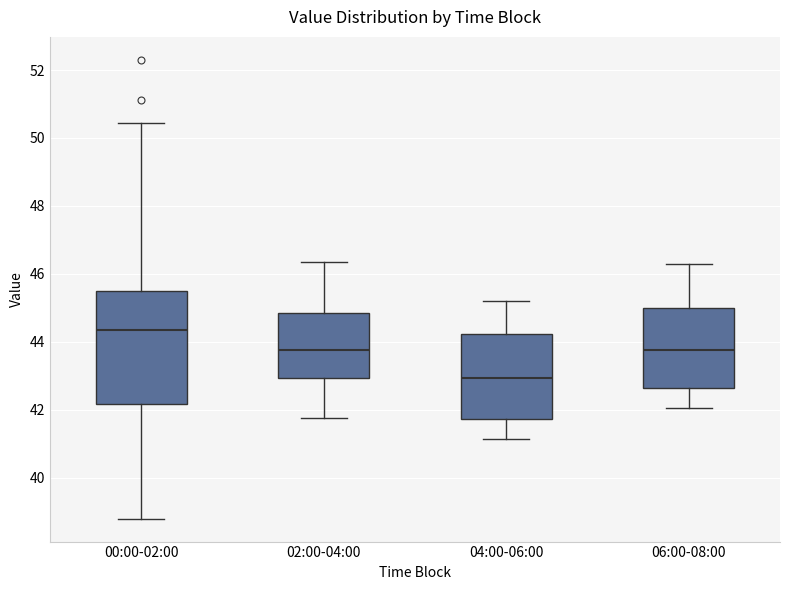

Which box's median line is the highest?

00:00-02:00